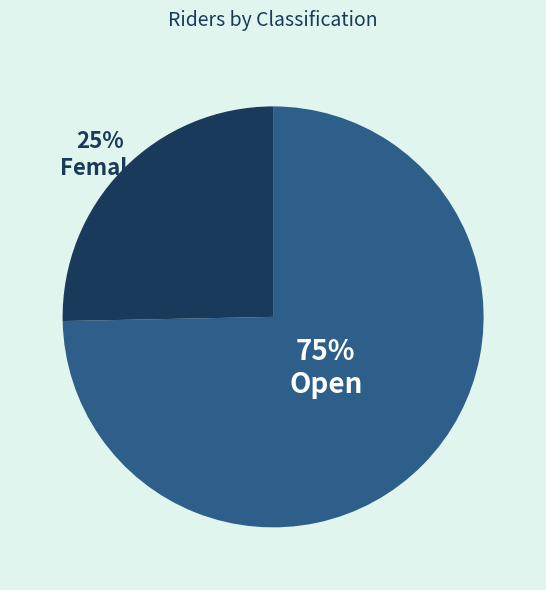

Does any single category account for the majority?

Yes